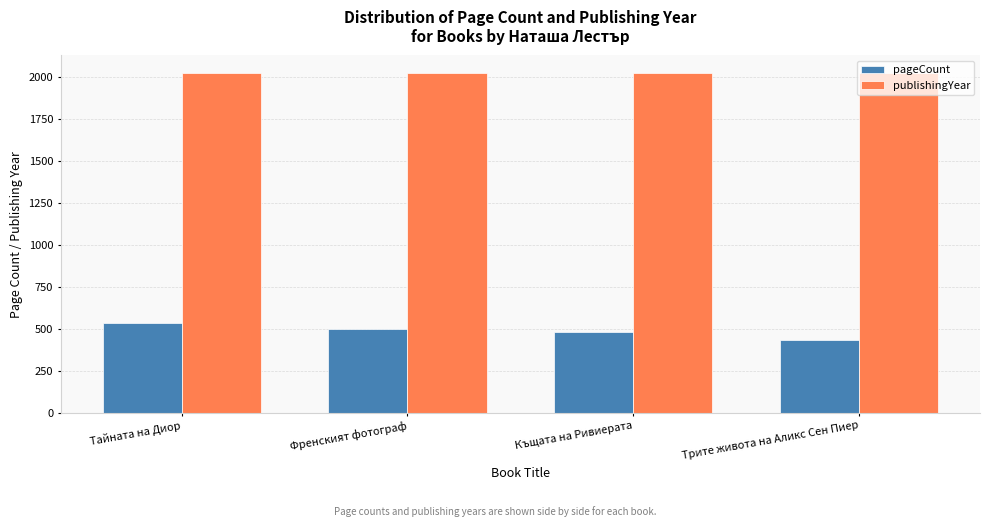

Which category has the lowest value across all series?

Трите живота на Аликс Сен Пиер